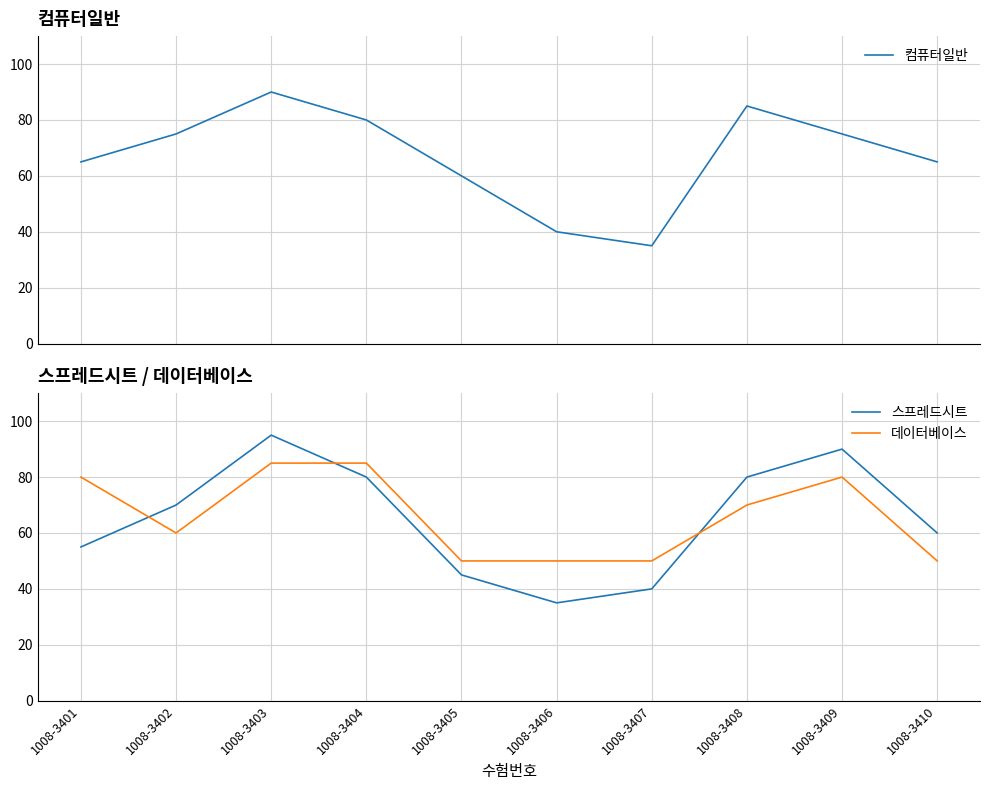

Reading right to left, transcribe all the data shown in this chart.

컴퓨터일반: 1008-3410=65	1008-3409=75	1008-3408=85	1008-3407=35	1008-3406=40	1008-3405=60	1008-3404=80	1008-3403=90	1008-3402=75	1008-3401=65
스프레드시트: 1008-3410=60	1008-3409=90	1008-3408=80	1008-3407=40	1008-3406=35	1008-3405=45	1008-3404=80	1008-3403=95	1008-3402=70	1008-3401=55
데이터베이스: 1008-3410=50	1008-3409=80	1008-3408=70	1008-3407=50	1008-3406=50	1008-3405=50	1008-3404=85	1008-3403=85	1008-3402=60	1008-3401=80